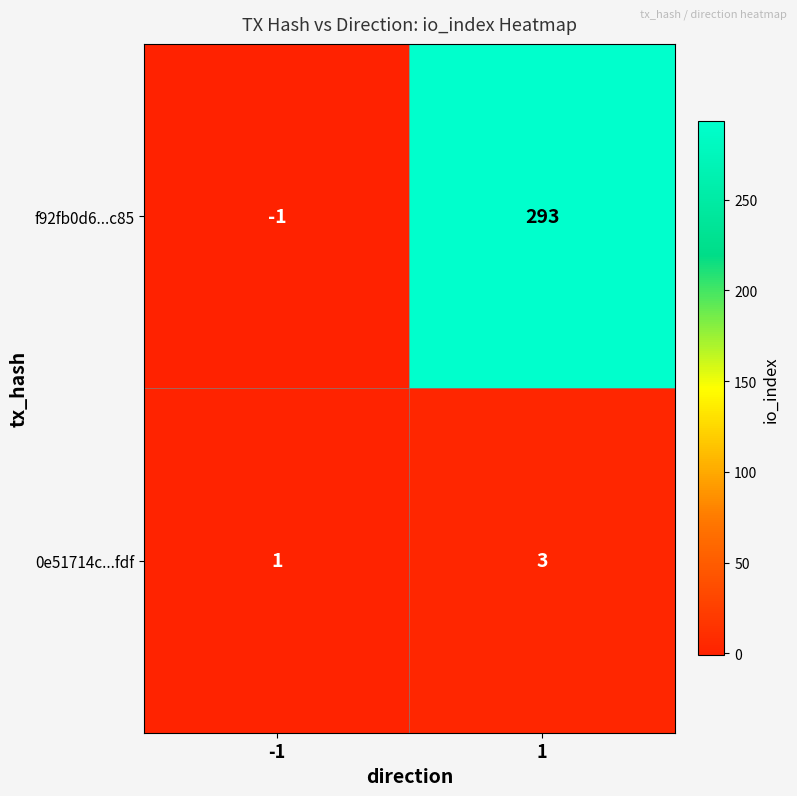

What is the sum of all f92fb0d6...c85 values?

292